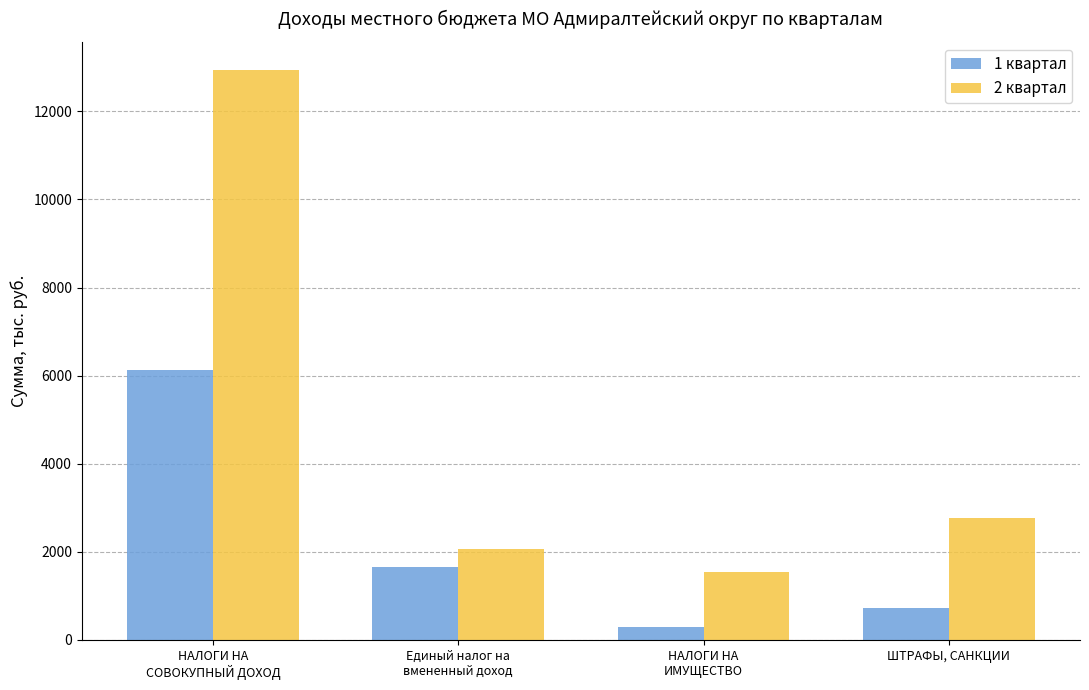

Which series has the largest range (max minus min)?

2 квартал